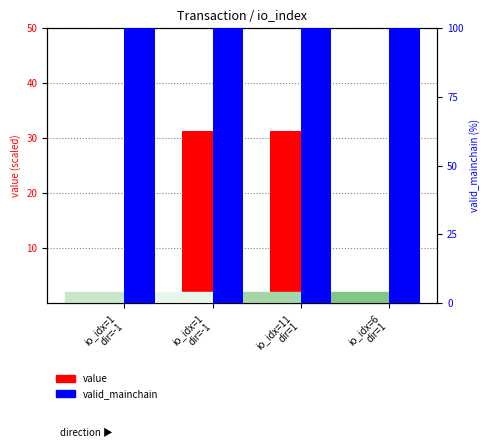

True or false: value has a value of 17.9 at io_idx=1
dir=-1.

False